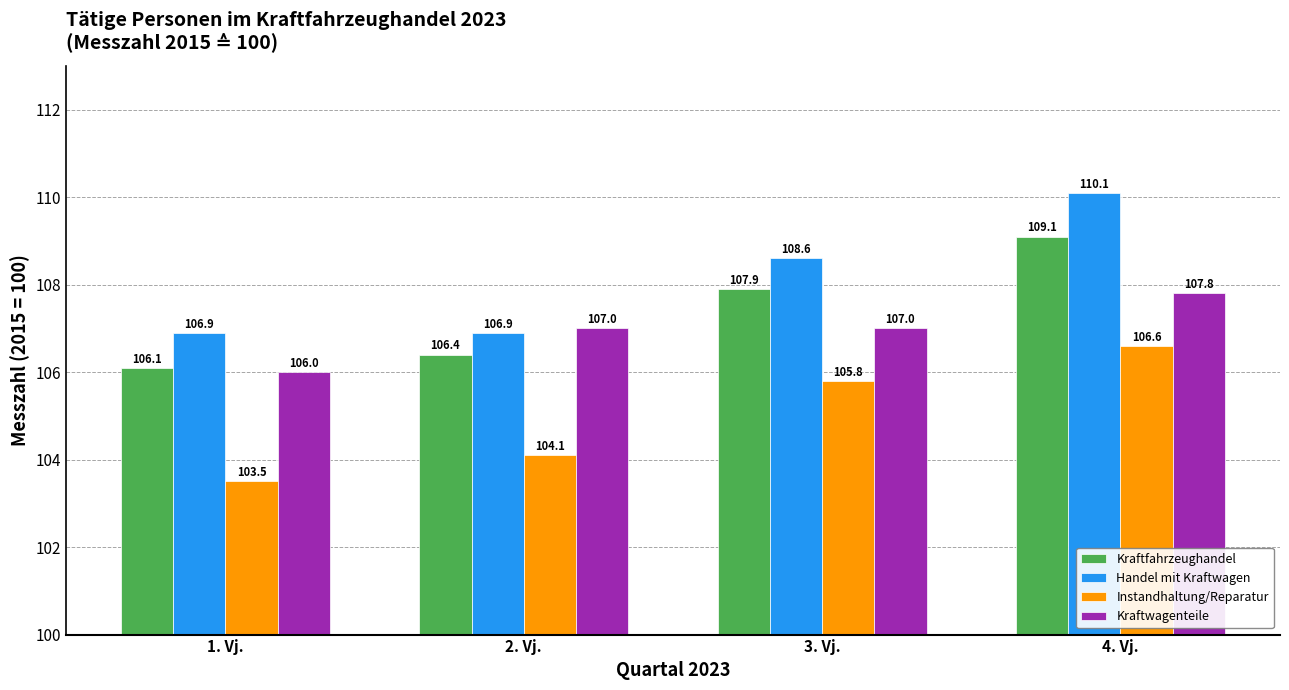

What is the total value across all series at 1. Vj.?

422.5